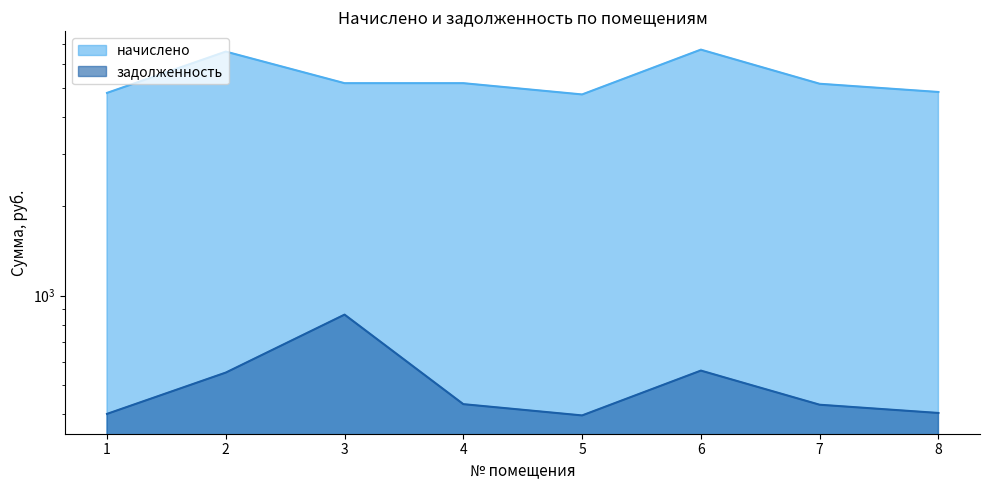

Rank the categories by задолженность value from highest to lowest.

3, 6, 2, 4, 7, 8, 1, 5